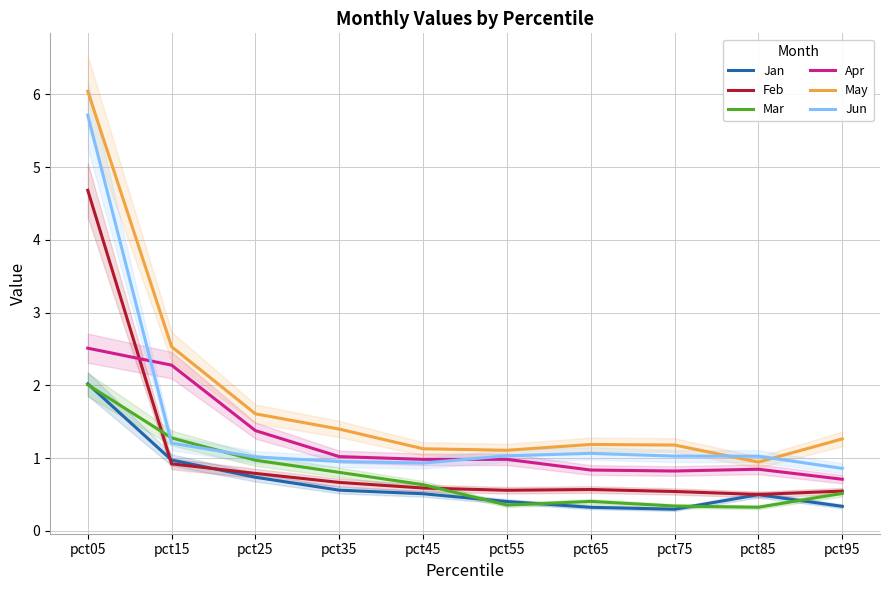

True or false: May and Mar intersect in this chart.

False